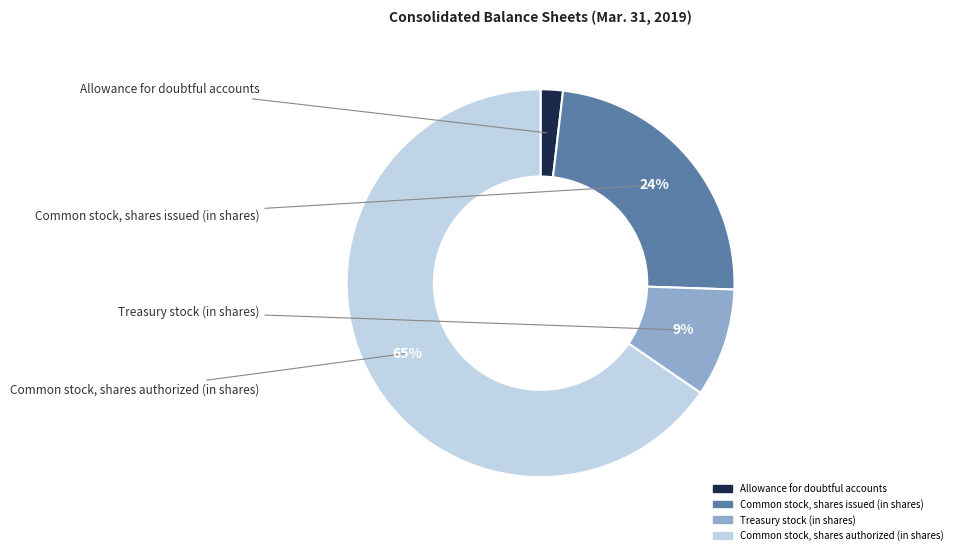

To the nearest percent, what percentage of the pie is Allowance for doubtful accounts?

2%